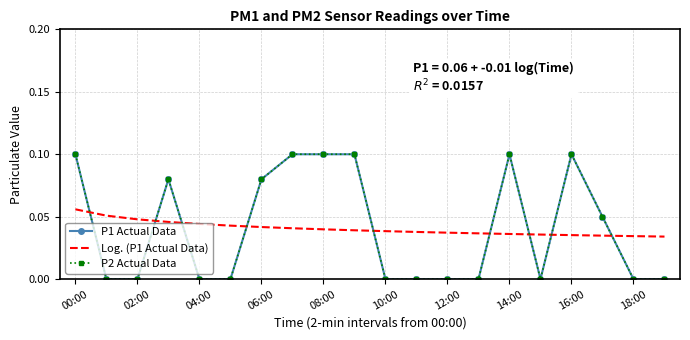

In P2 Actual Data, how many points are lower than both neighbors (excluding endpoints)?

1